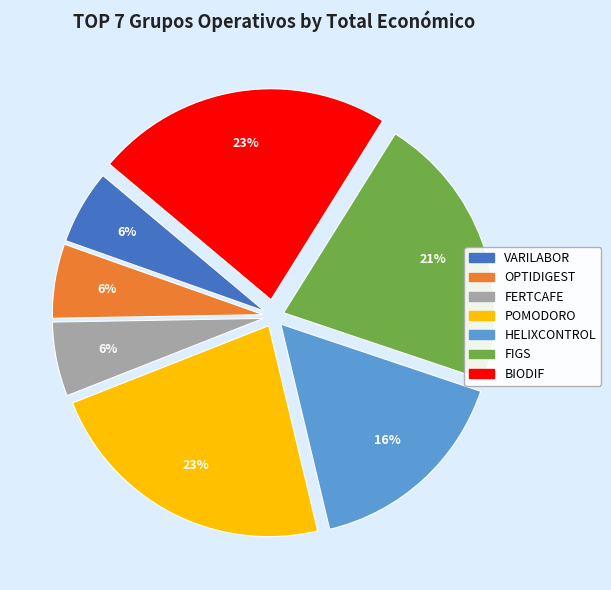

To the nearest percent, what is the average slice percentage?

14%